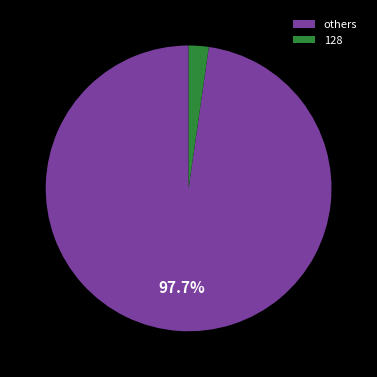

Is there any slice that represents more than half of the pie?

Yes